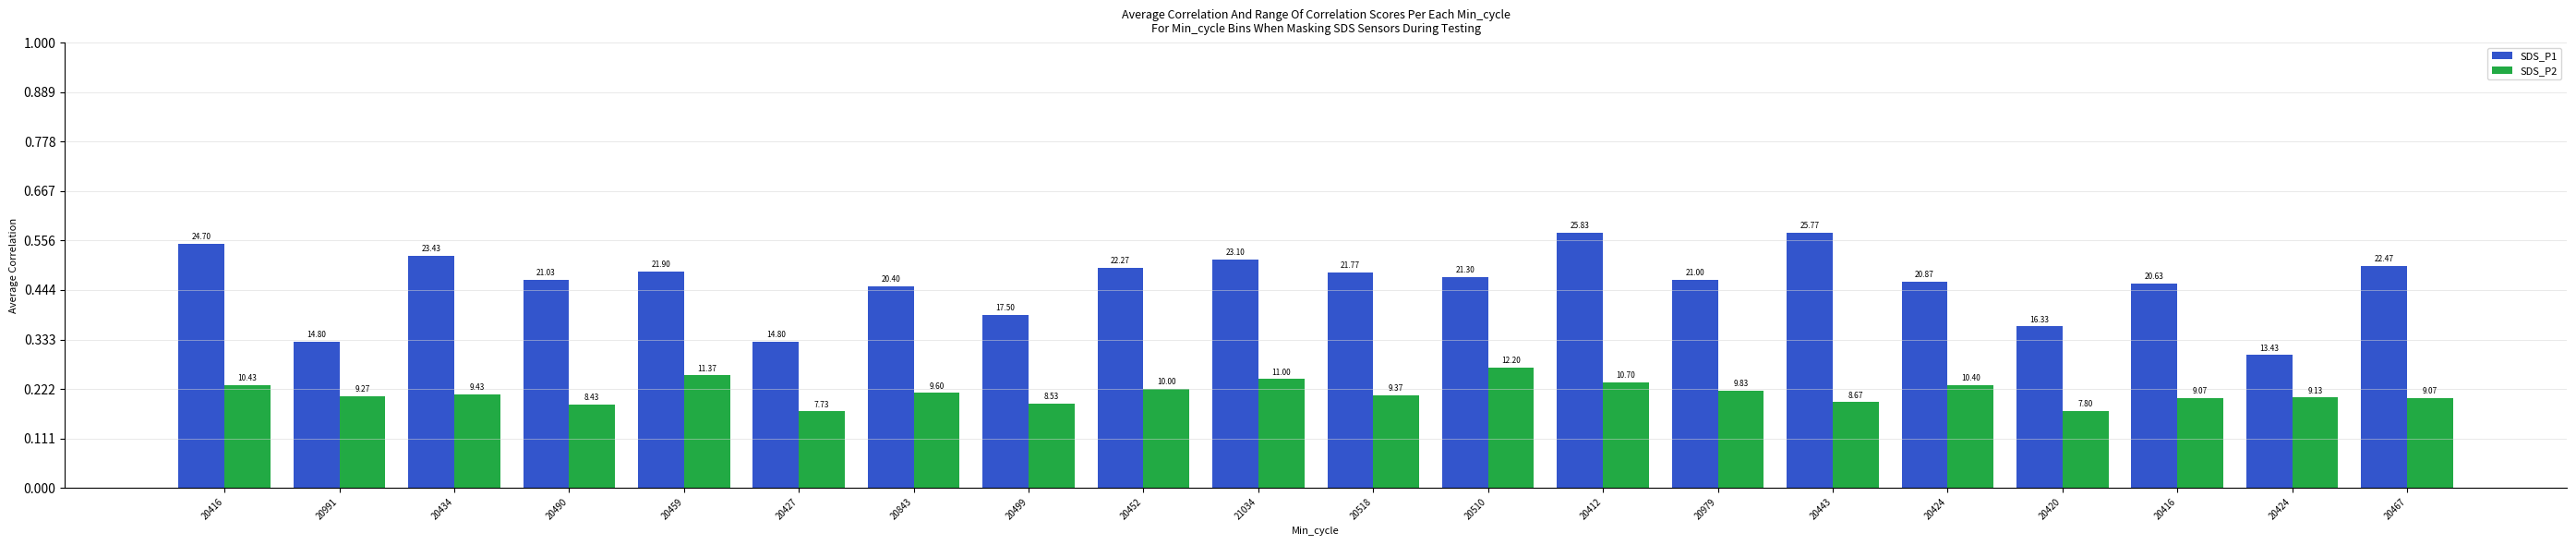

The SDS_P2 series shows 9.1 at 20416. True or false?

True